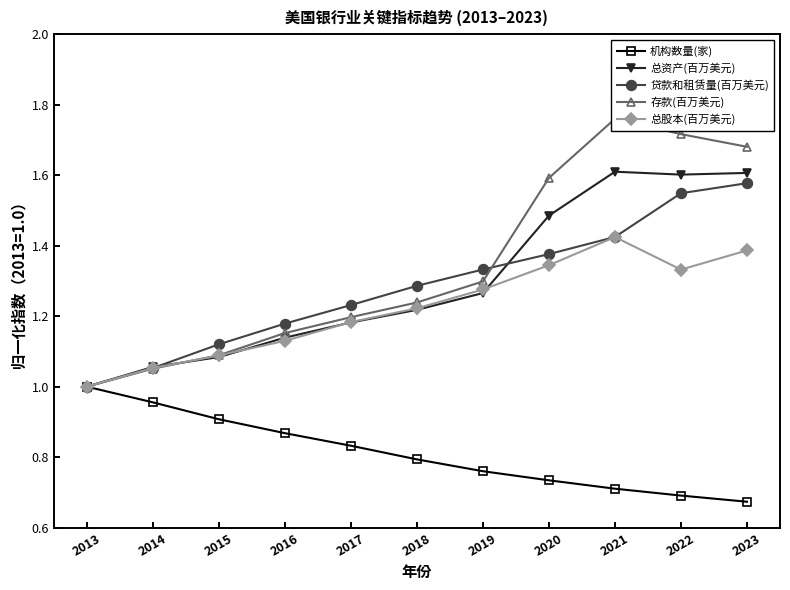

At 2013, list the series in order from largest to smallest.

机构数量(家), 总资产(百万美元), 贷款和租赁量(百万美元), 存款(百万美元), 总股本(百万美元)